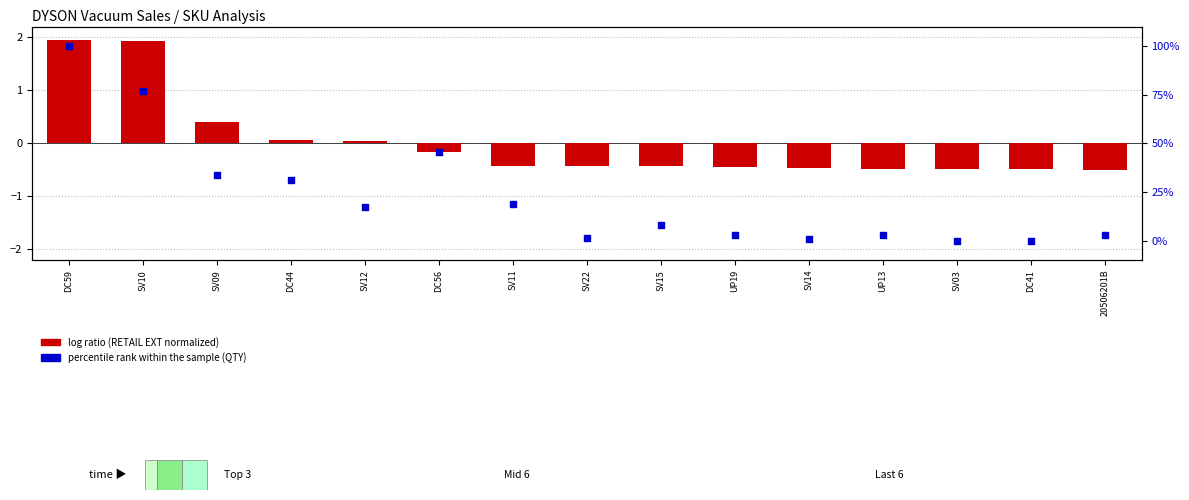

At which category is the sum across all series the highest?

DC59